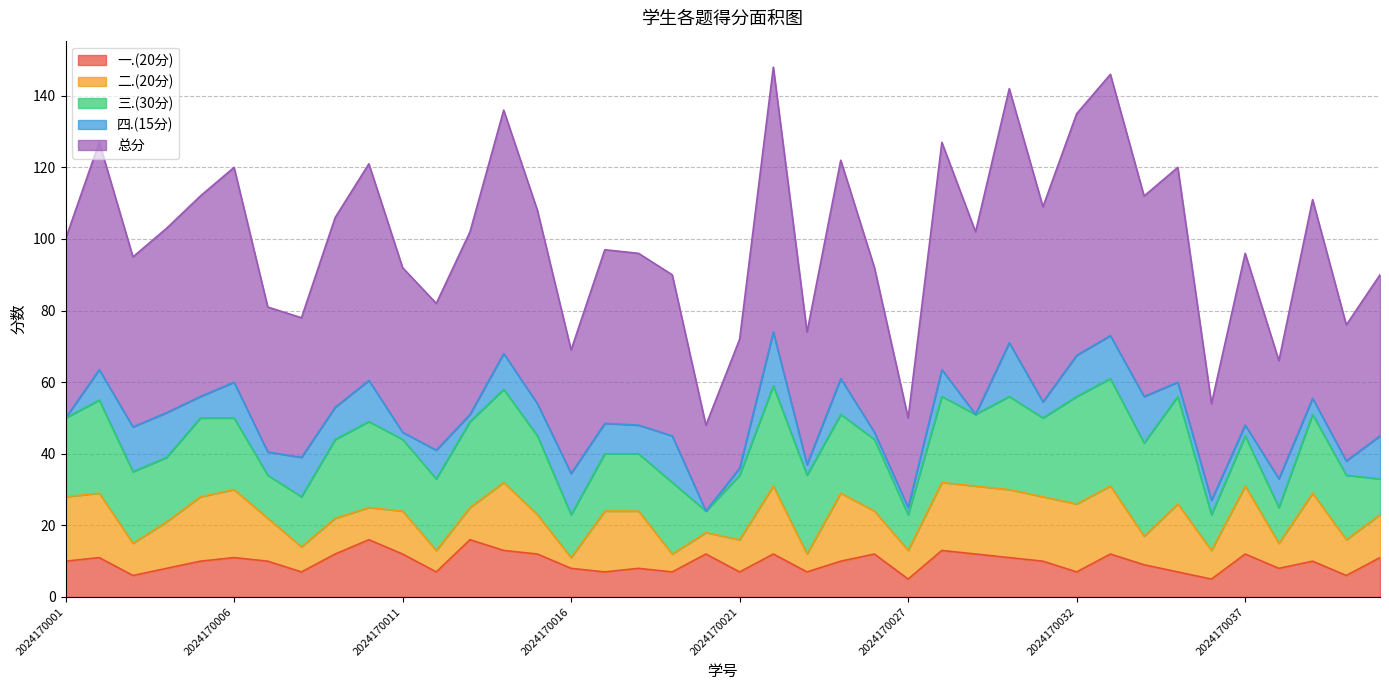

What is the value of the 一.(20分) point at the 8th from the left?

7.0